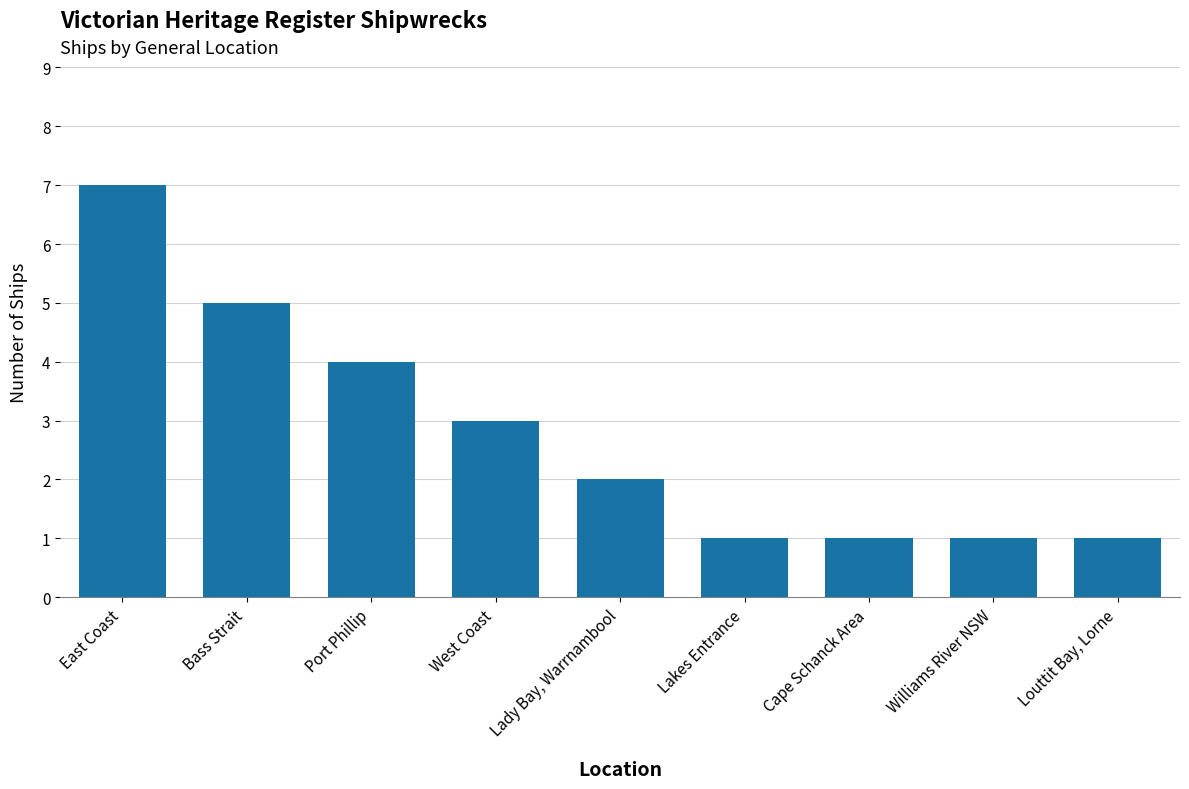

What is the sum of the values at Bass Strait and Williams River NSW?

6